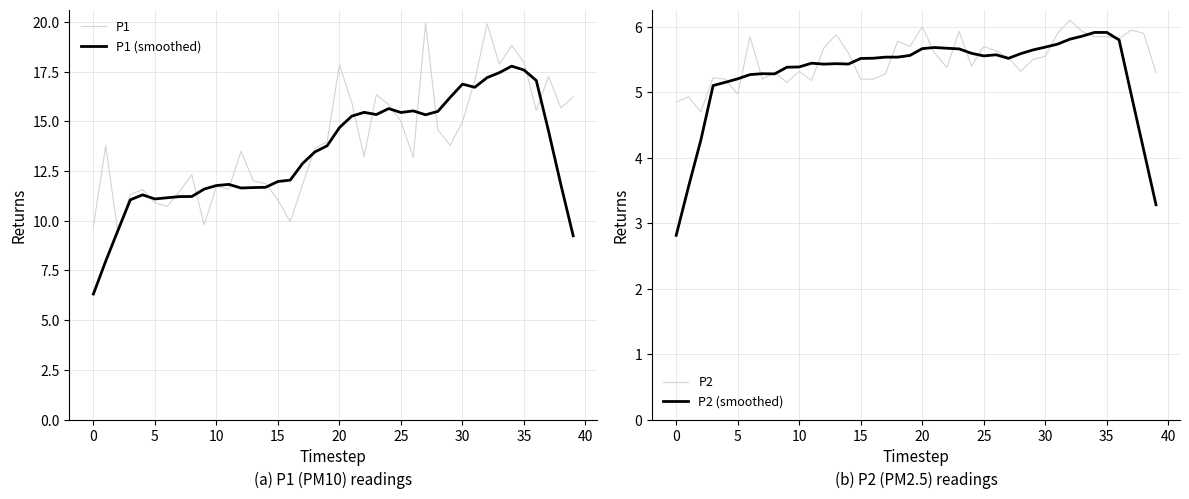

What is the highest value of the P2 series?

6.1